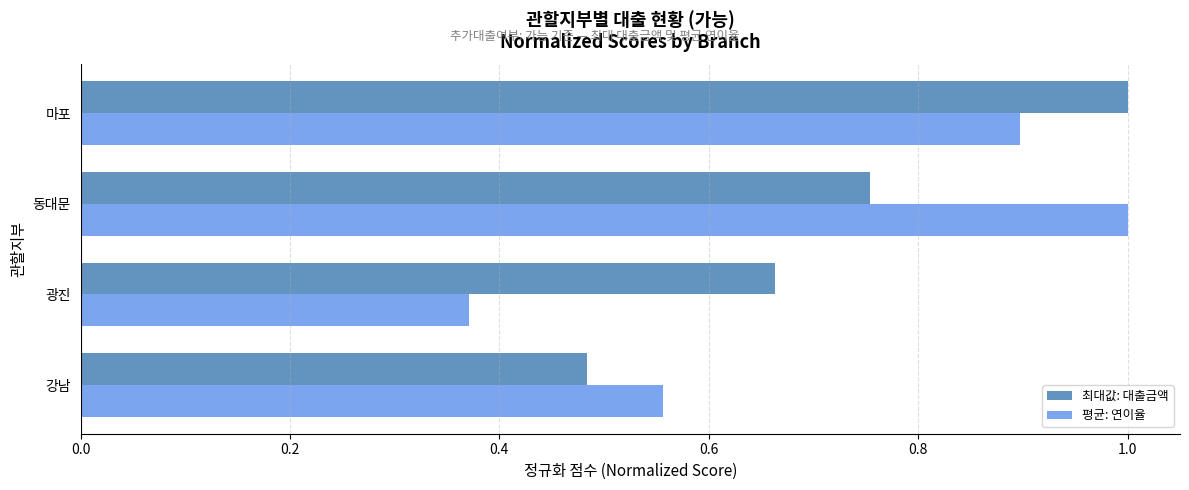

Where is 최대값: 대출금액 nearest to the value 0?

강남